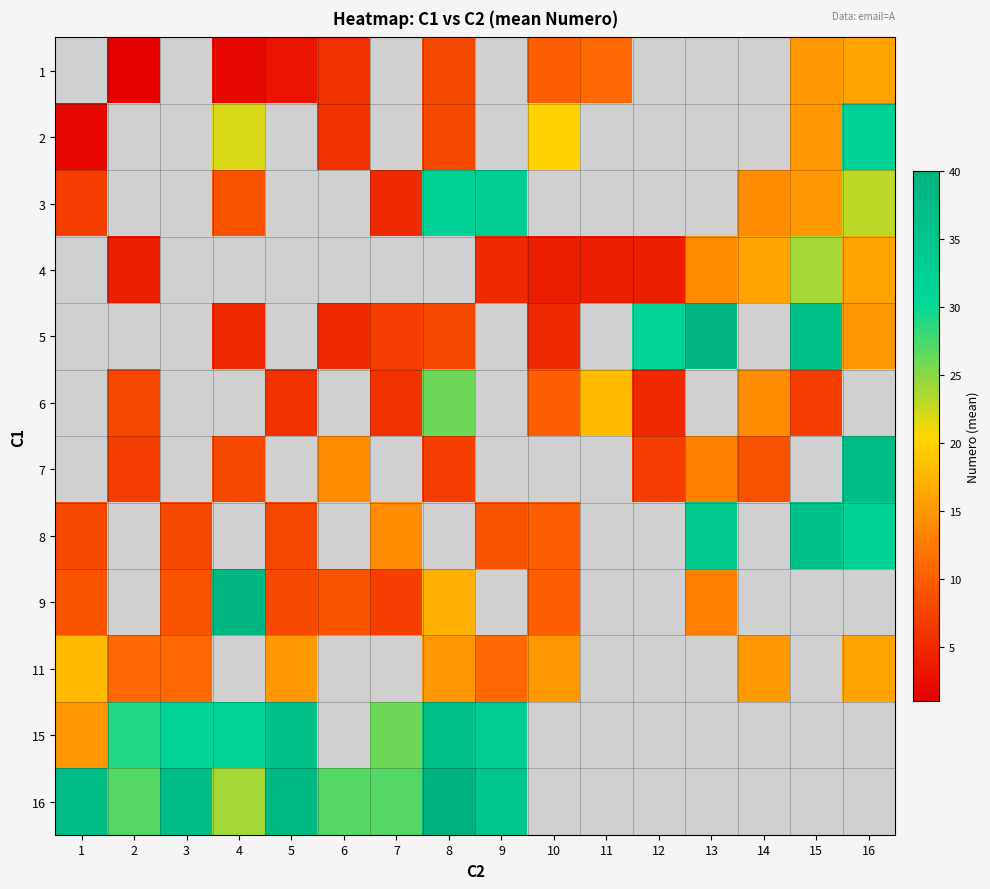

How many positive values does the 8 series have?

9